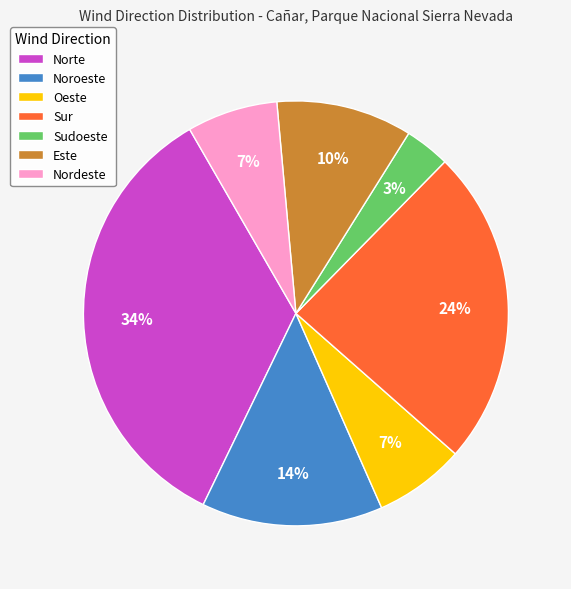

Count the number of slices in the pie.

7